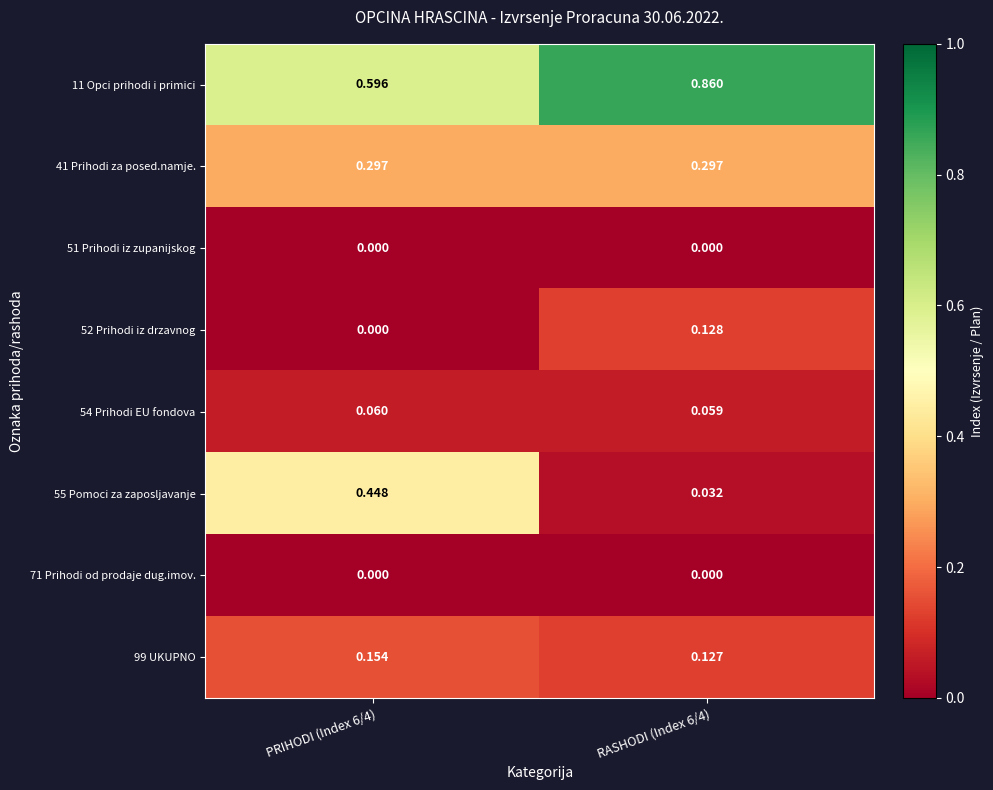

Reading right to left, what are all the values shown in this chart?

11 Opci prihodi i primici: RASHODI (Index 6/4)=0.9	PRIHODI (Index 6/4)=0.6
41 Prihodi za posed.namje.: RASHODI (Index 6/4)=0.3	PRIHODI (Index 6/4)=0.3
51 Prihodi iz zupanijskog: RASHODI (Index 6/4)=0.0	PRIHODI (Index 6/4)=0.0
52 Prihodi iz drzavnog: RASHODI (Index 6/4)=0.1	PRIHODI (Index 6/4)=0.0
54 Prihodi EU fondova: RASHODI (Index 6/4)=0.1	PRIHODI (Index 6/4)=0.1
55 Pomoci za zaposljavanje: RASHODI (Index 6/4)=0.0	PRIHODI (Index 6/4)=0.4
71 Prihodi od prodaje dug.imov.: RASHODI (Index 6/4)=0.0	PRIHODI (Index 6/4)=0.0
99 UKUPNO: RASHODI (Index 6/4)=0.1	PRIHODI (Index 6/4)=0.2